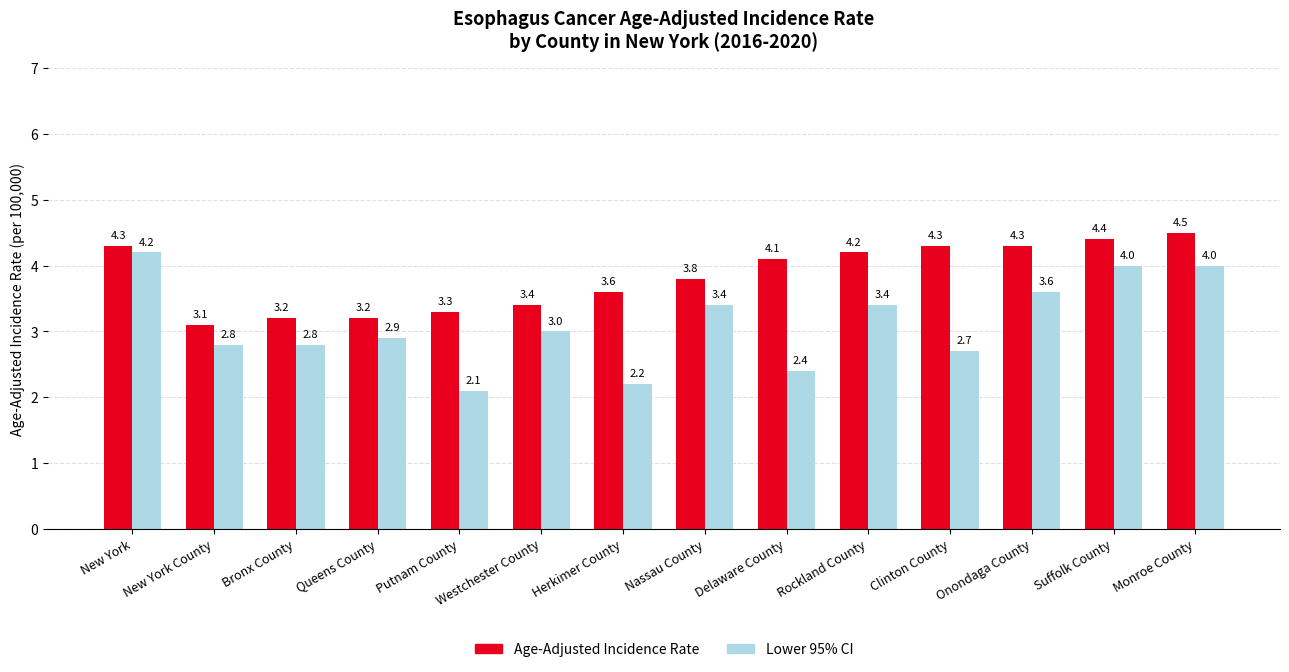

Between New York County and Delaware County, which series saw the biggest shift?

Age-Adjusted Incidence Rate